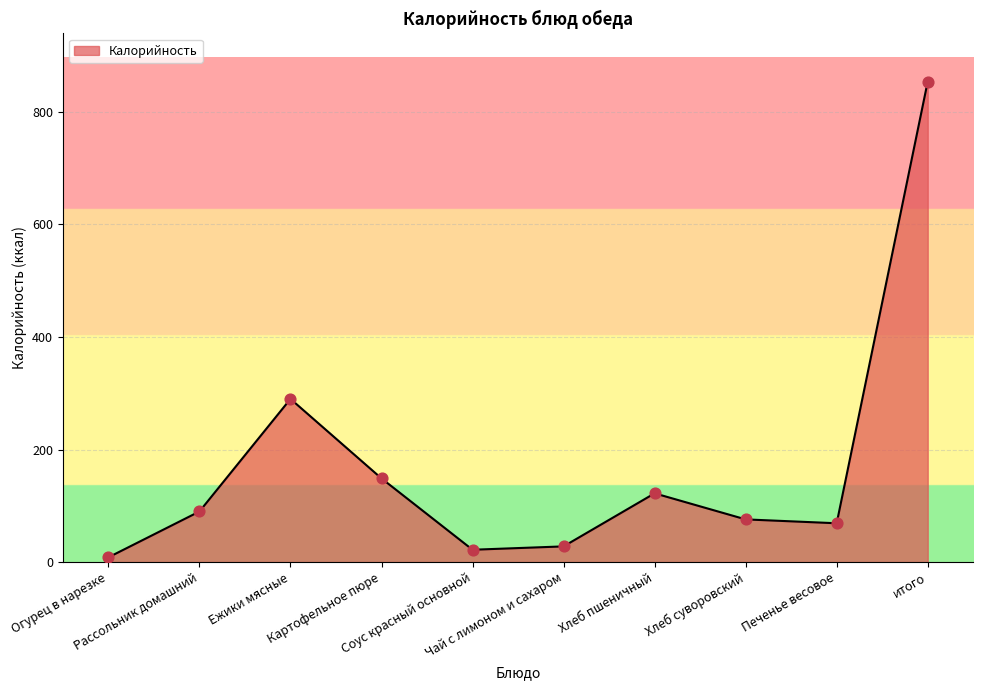

What is the ratio of the value at Хлеб суворовский to the value at Огурец в нарезке?

9.0